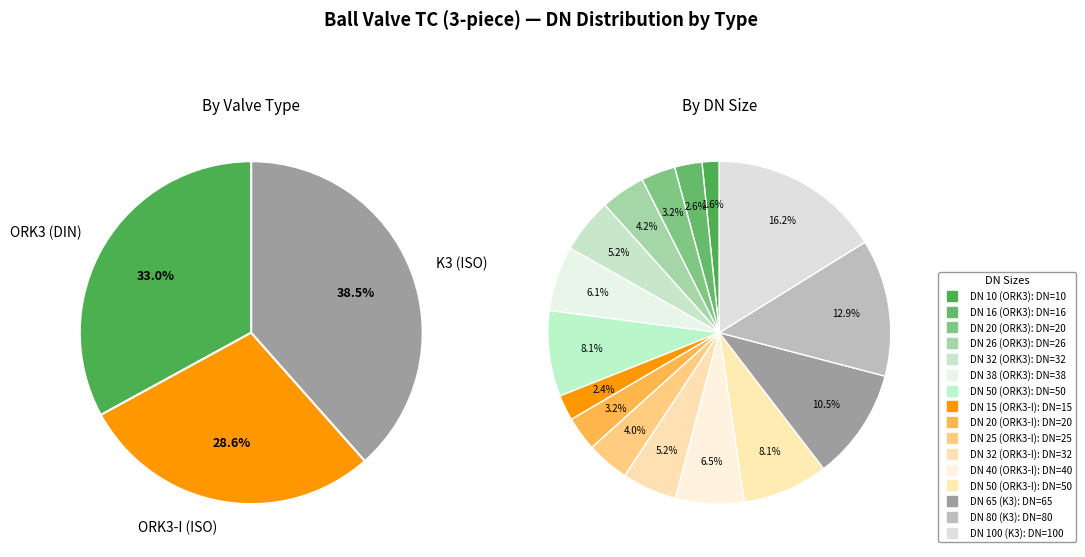

What is the smallest slice in the pie chart?

DN 10 (ORK3)